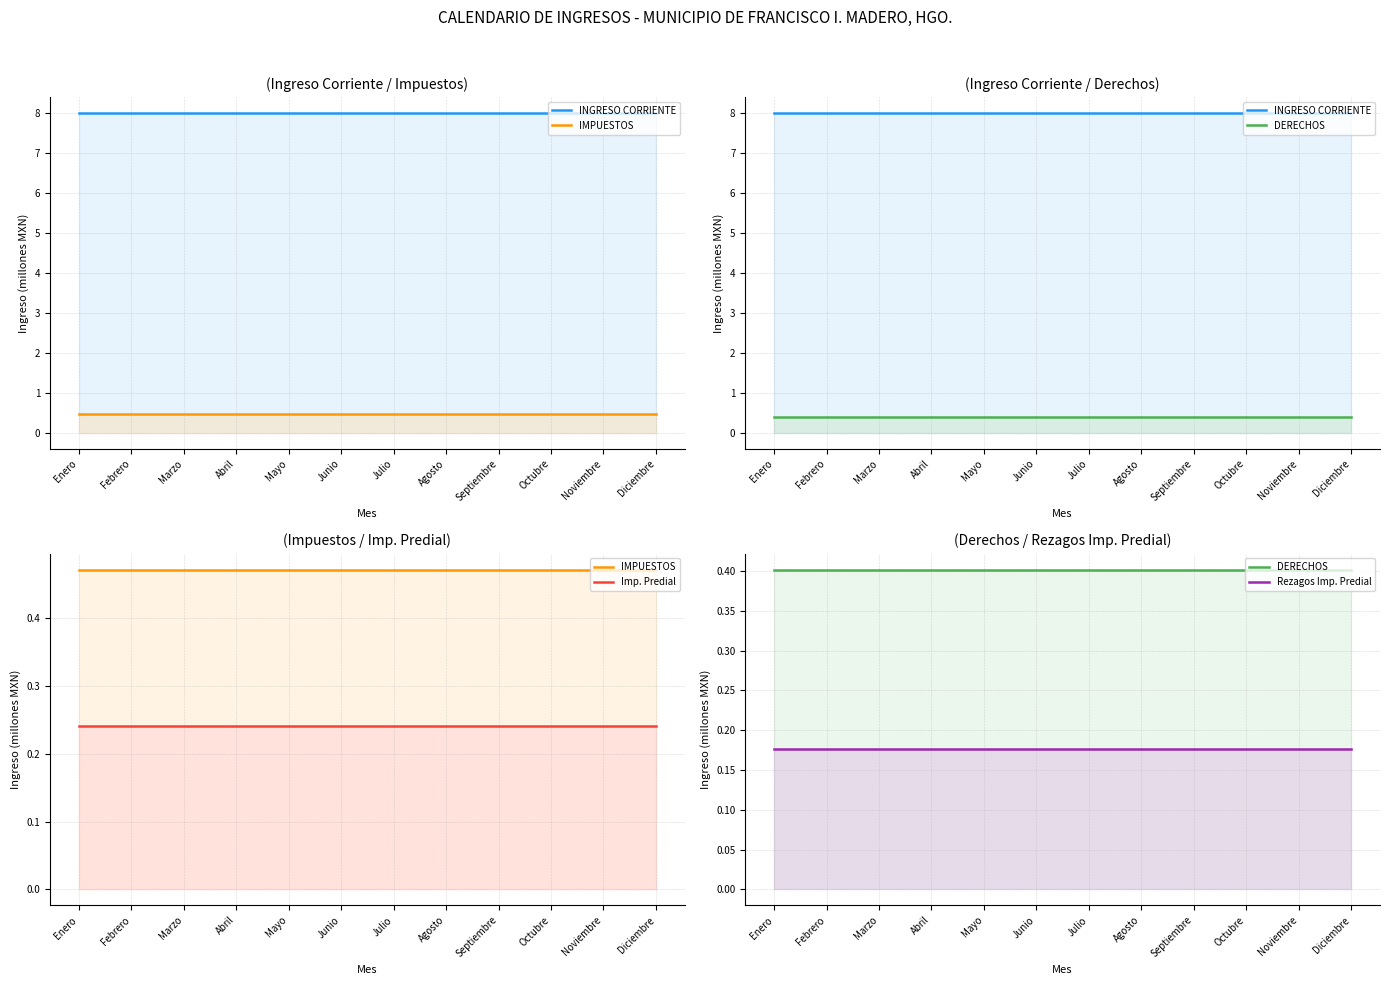

Reading left to right, extract all data points from this chart.

INGRESO CORRIENTE: Enero=8.0	Febrero=8.0	Marzo=8.0	Abril=8.0	Mayo=8.0	Junio=8.0	Julio=8.0	Agosto=8.0	Septiembre=8.0	Octubre=8.0	Noviembre=8.0	Diciembre=8.0
IMPUESTOS: Enero=0.5	Febrero=0.5	Marzo=0.5	Abril=0.5	Mayo=0.5	Junio=0.5	Julio=0.5	Agosto=0.5	Septiembre=0.5	Octubre=0.5	Noviembre=0.5	Diciembre=0.5
DERECHOS: Enero=0.4	Febrero=0.4	Marzo=0.4	Abril=0.4	Mayo=0.4	Junio=0.4	Julio=0.4	Agosto=0.4	Septiembre=0.4	Octubre=0.4	Noviembre=0.4	Diciembre=0.4
Imp. Predial: Enero=0.2	Febrero=0.2	Marzo=0.2	Abril=0.2	Mayo=0.2	Junio=0.2	Julio=0.2	Agosto=0.2	Septiembre=0.2	Octubre=0.2	Noviembre=0.2	Diciembre=0.2
Rezagos Imp. Predial: Enero=0.2	Febrero=0.2	Marzo=0.2	Abril=0.2	Mayo=0.2	Junio=0.2	Julio=0.2	Agosto=0.2	Septiembre=0.2	Octubre=0.2	Noviembre=0.2	Diciembre=0.2